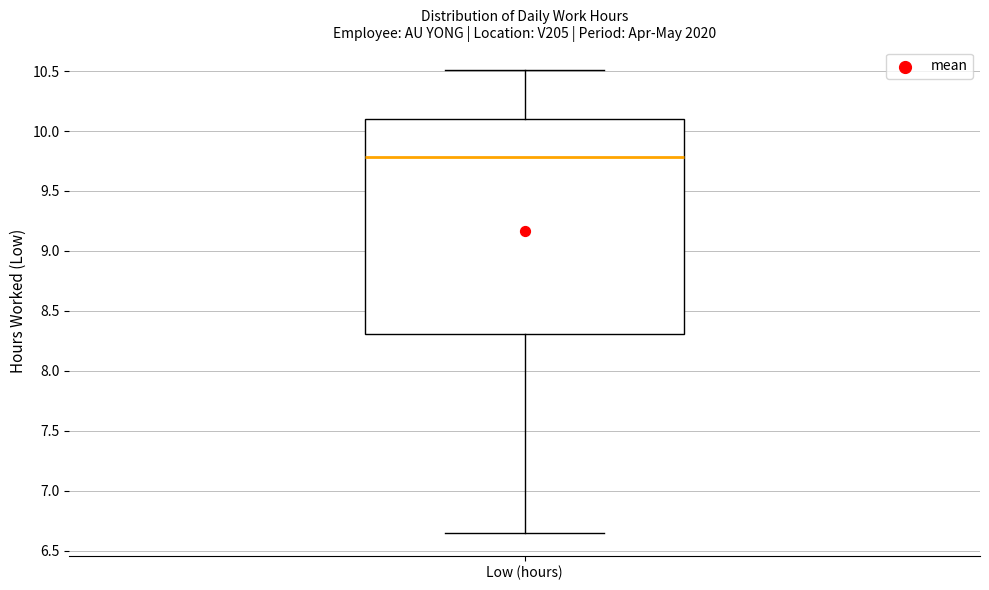

Read this box plot against the y-axis: the position of the median line, the range covered by the box, and the ends of both whiskers. The values are not printed on the chart, so give them approximately, as read against the axis.

median 9.80, box 8.30 to 10.10, whiskers 6.65 to 10.50